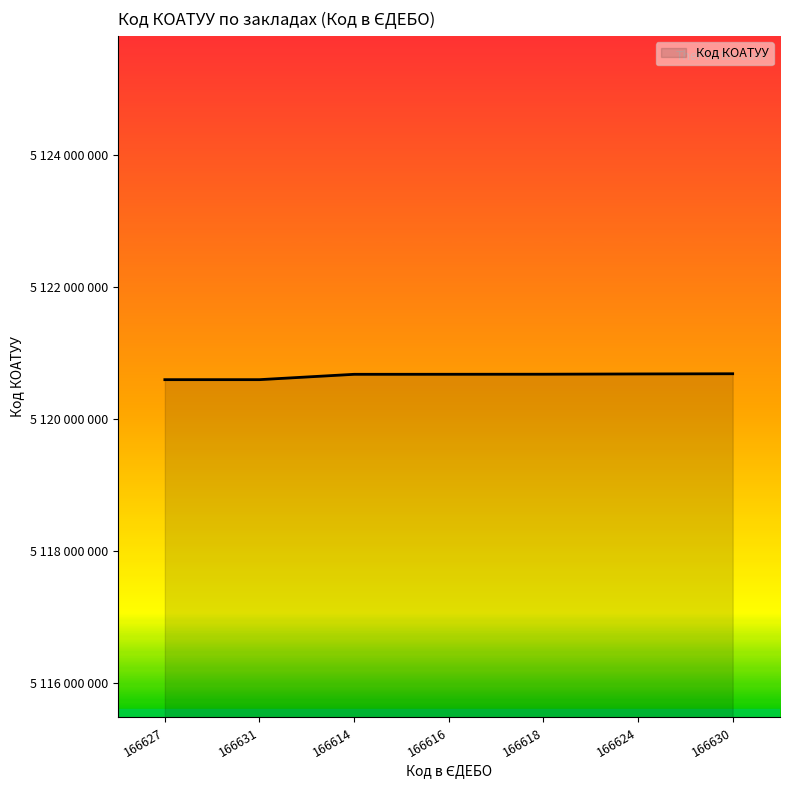

Is this an area chart (filled region under the line)?

Yes